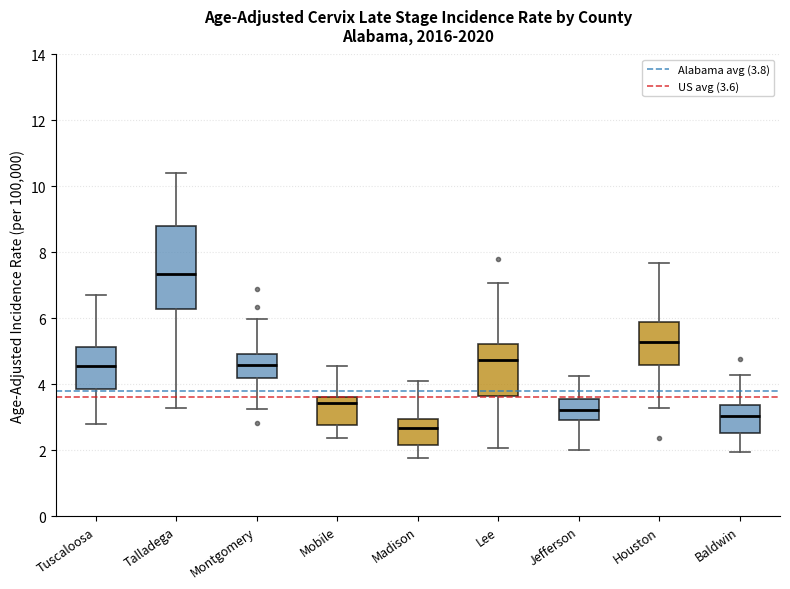

Reading left to right, read every box against the y-axis: the position of its median line, the range the box covers, and the ends of its whiskers. The values are not printed on the chart, so give them approximately, as read against the axis.

Tuscaloosa: median 4.6, box 3.8 to 5.2, whiskers 2.8 to 6.6
Talladega: median 7.4, box 6.2 to 8.8, whiskers 3.2 to 10.4
Montgomery: median 4.6, box 4.2 to 5.0, whiskers 3.2 to 6.0
Mobile: median 3.4, box 2.8 to 3.6, whiskers 2.4 to 4.6
Madison: median 2.6, box 2.2 to 3.0, whiskers 1.8 to 4.0
Lee: median 4.8, box 3.6 to 5.2, whiskers 2.0 to 7.0
Jefferson: median 3.2, box 3.0 to 3.6, whiskers 2.0 to 4.2
Houston: median 5.2, box 4.6 to 5.8, whiskers 3.2 to 7.6
Baldwin: median 3.0, box 2.6 to 3.4, whiskers 2.0 to 4.2